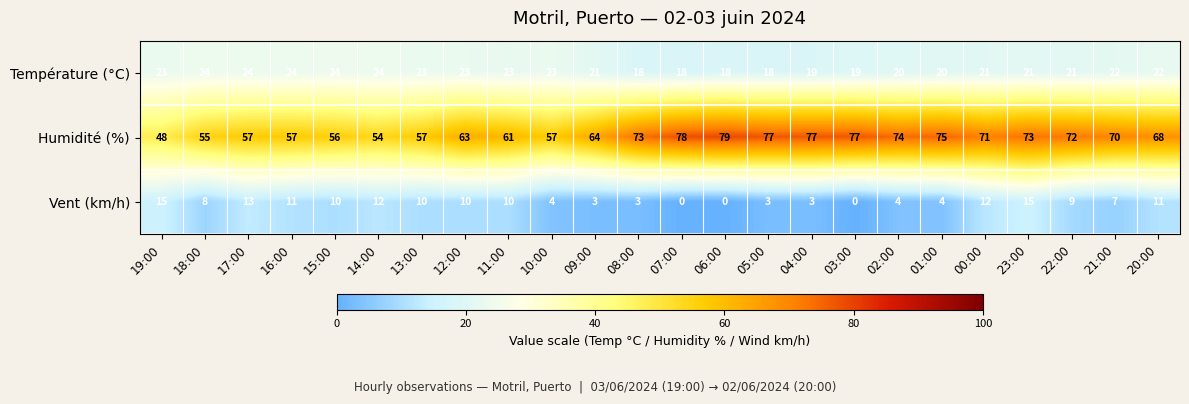

The value of Vent (km/h) at 03:00 is 0. True or false?

True